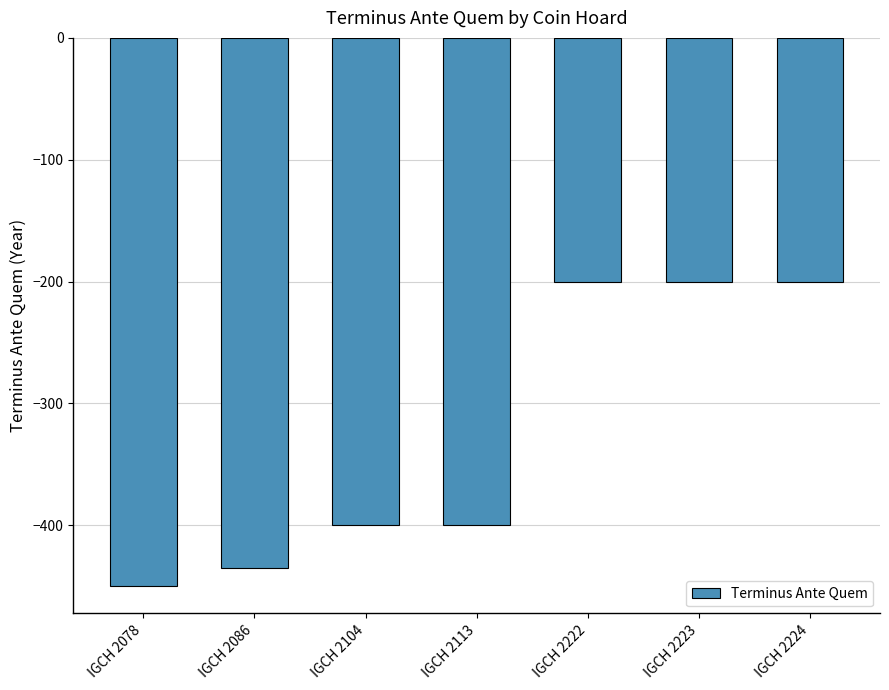

At which label does the data first exceed -400?

IGCH 2222